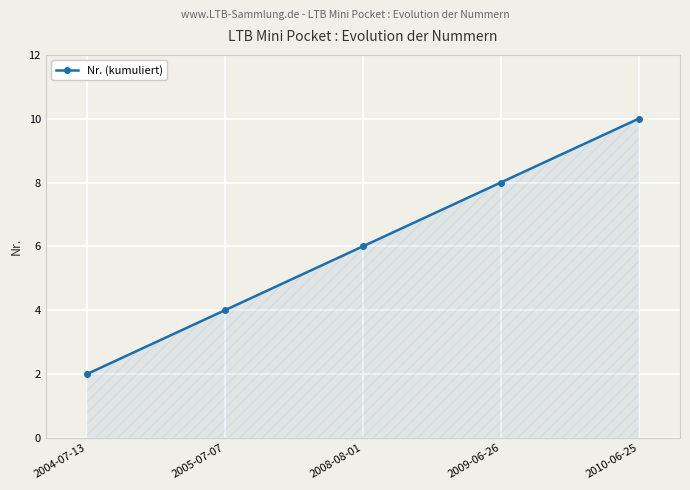

What is the ratio of the value at 2010-06-25 to the value at 2004-07-13?

5.0